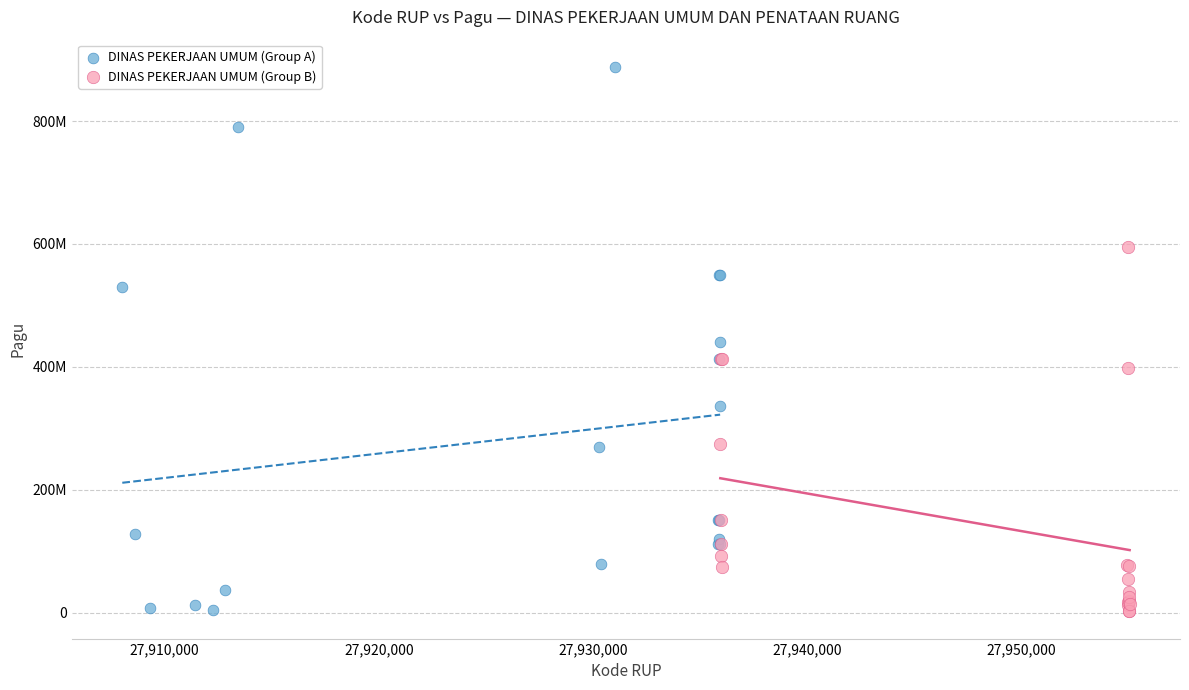

What are all the series names shown in the legend?

DINAS PEKERJAAN UMUM (Group A), DINAS PEKERJAAN UMUM (Group B)